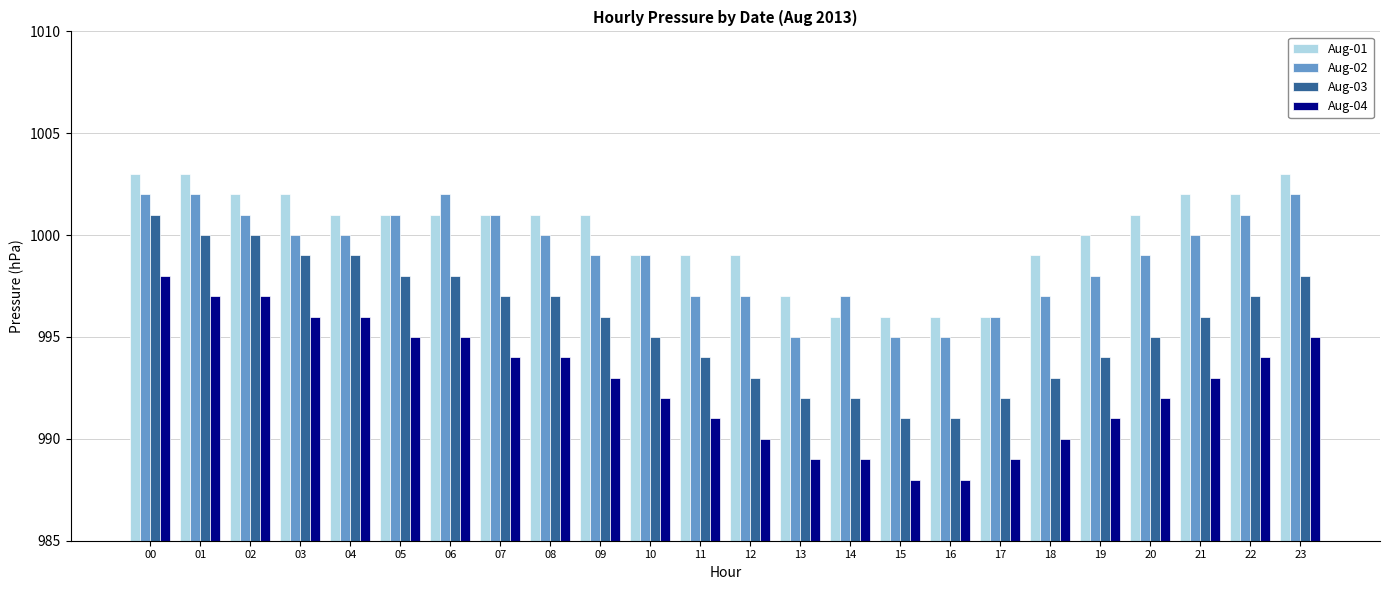

Rank the series by their maximum value, from lowest to highest.

Aug-04, Aug-03, Aug-02, Aug-01